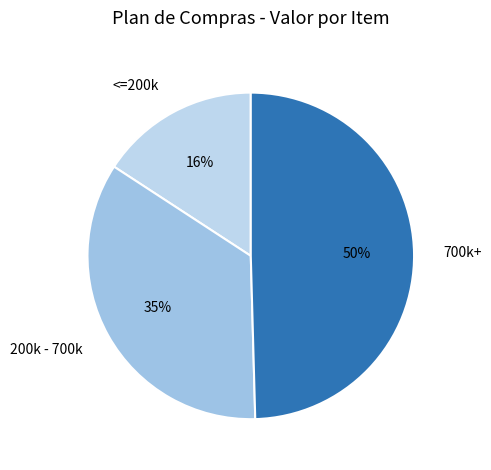

What is the ratio of the value at 700k+ to the value at 200k - 700k?

1.4